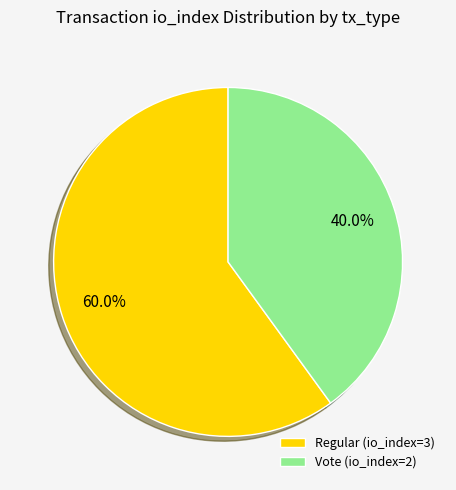

How much of the chart is everything except Regular (io_index=3)?

40.0%